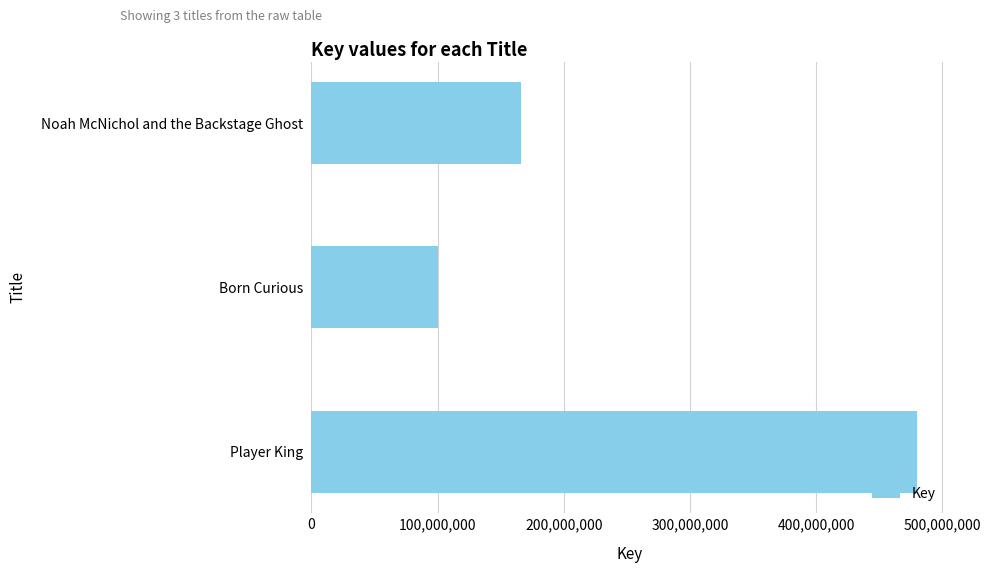

What is the label of the 2nd bar from the top?

Born Curious